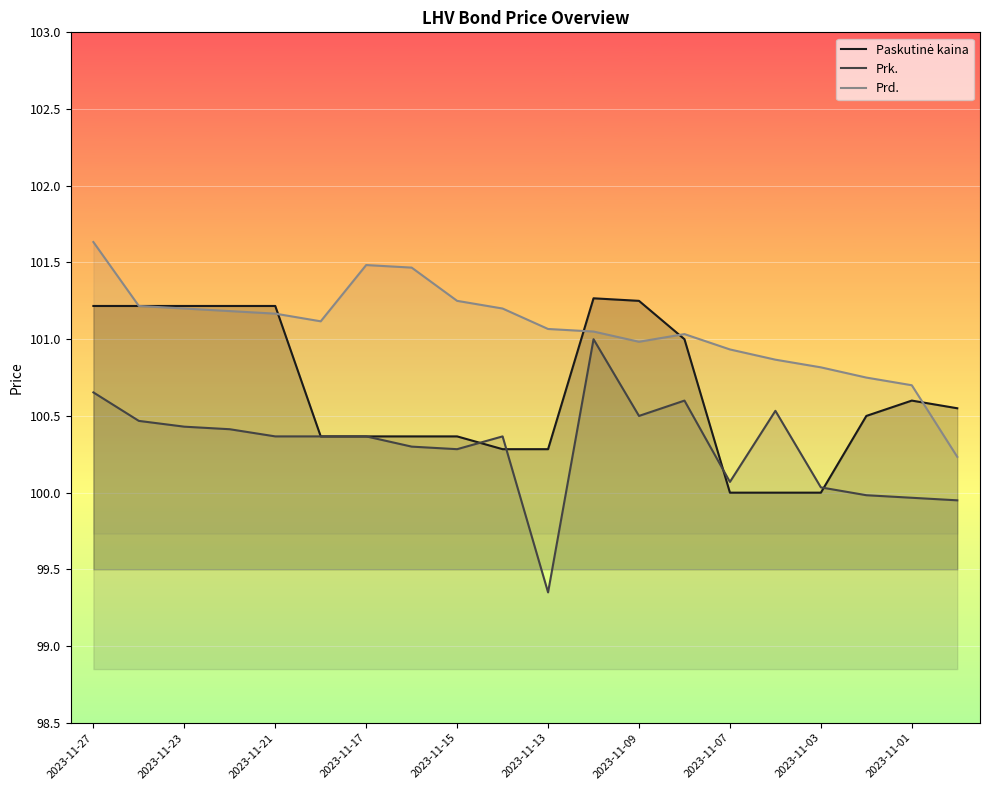

What is the total value across all series at 2023-11-13?

300.7